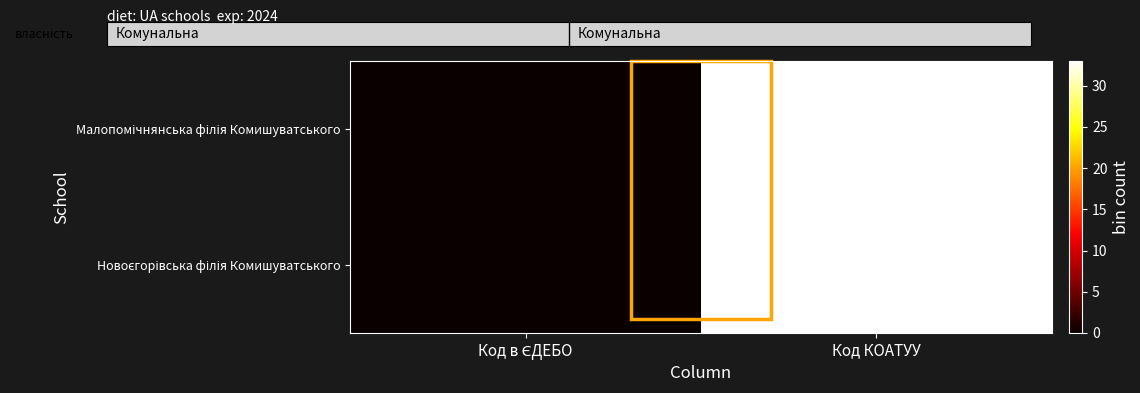

What is the greatest value displayed?

33.0